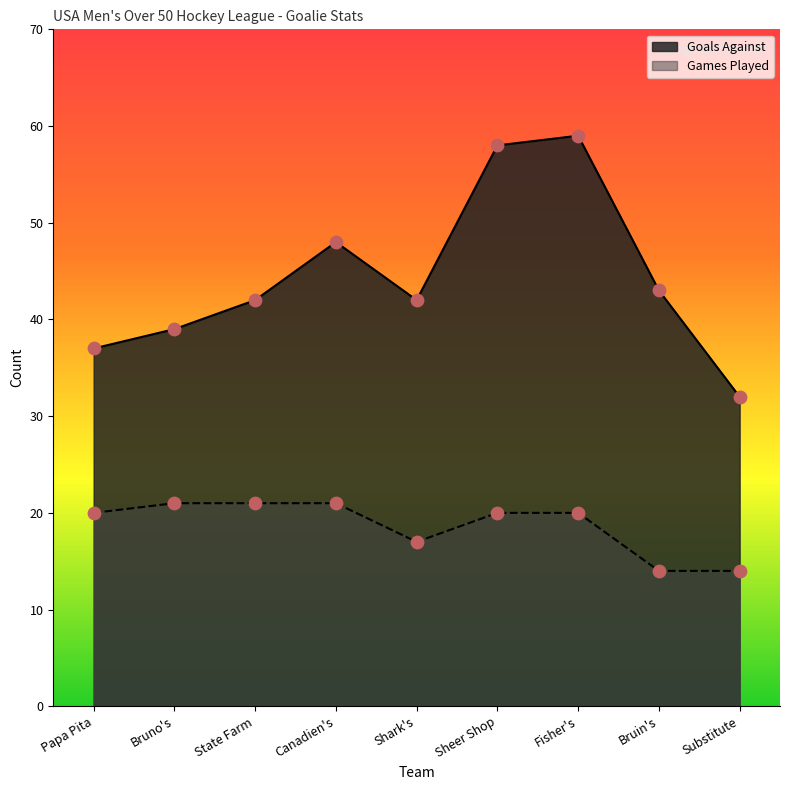

At how many categories does at least one series exceed 52?

2